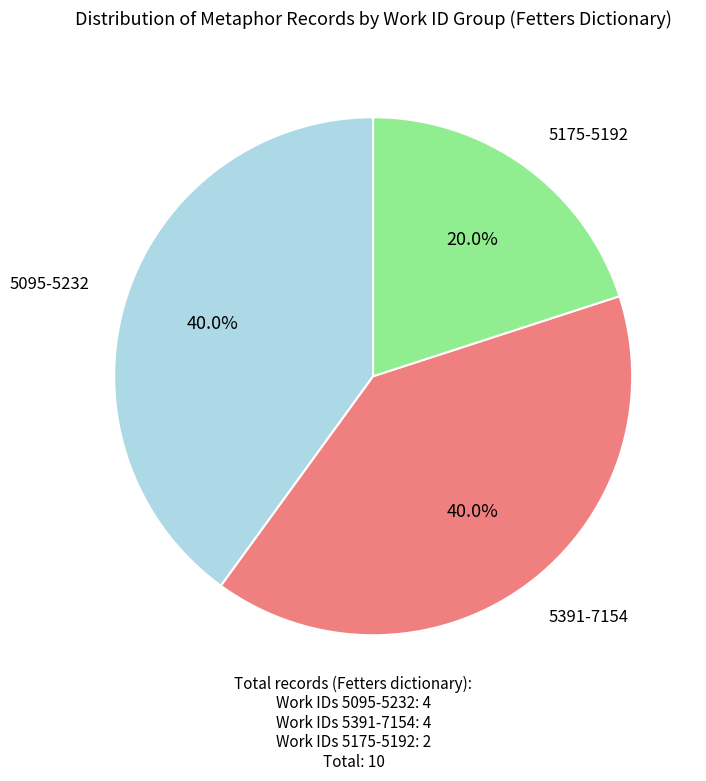

What is the total percentage of 5095-5232 and 5391-7154?

80.0%